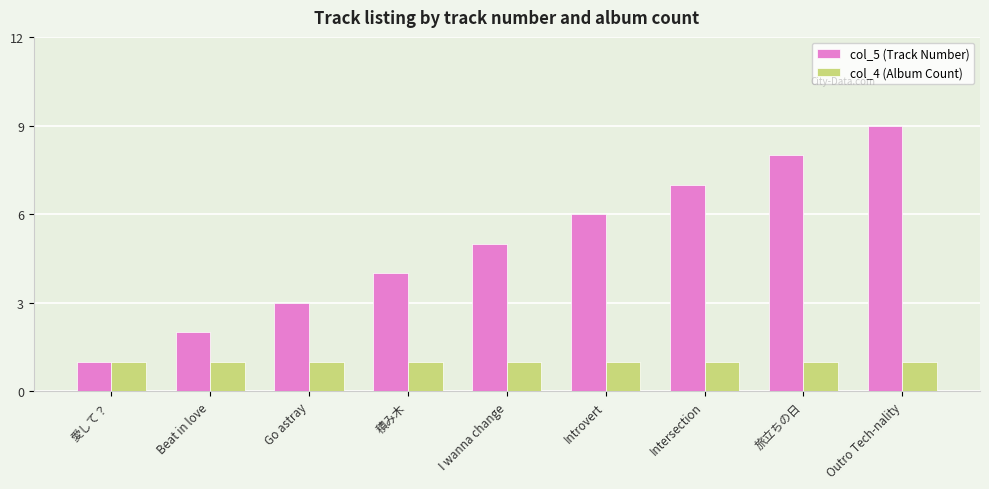

How many values in the col_5 (Track Number) series are below 5?

4